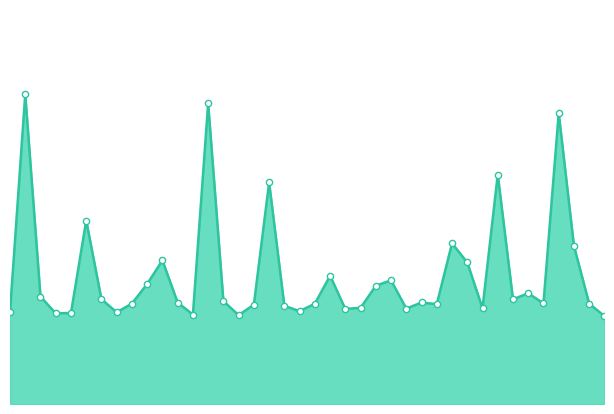

Reading left to right, what are all the values shown in this chart?

Max_cycle_line: 0=45400	1=48711	2=45633	3=45380	4=45384	5=46791	6=45594	7=45395	8=45528	9=45827	10=46185	11=45543	12=45360	13=48571	14=45565	15=45351	16=45511	17=47371	18=45494	19=45412	20=45526	21=45951	22=45446	23=45463	24=45799	25=45881	26=45451	27=45544	28=45519	29=46444	30=46154	31=45455	32=47490	33=45592	34=45685	35=45530	36=48426	37=46403	38=45526	39=45337
Max_cycle_markers: 0=45400	1=48711	2=45633	3=45380	4=45384	5=46791	6=45594	7=45395	8=45528	9=45827	10=46185	11=45543	12=45360	13=48571	14=45565	15=45351	16=45511	17=47371	18=45494	19=45412	20=45526	21=45951	22=45446	23=45463	24=45799	25=45881	26=45451	27=45544	28=45519	29=46444	30=46154	31=45455	32=47490	33=45592	34=45685	35=45530	36=48426	37=46403	38=45526	39=45337